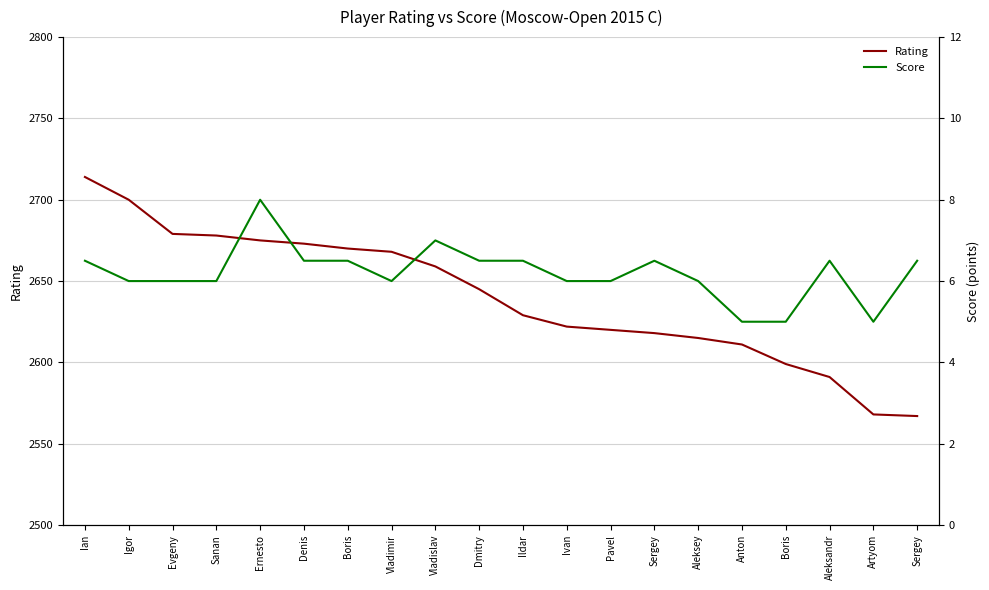

What is the approximate value of Rating at Igor?

2700